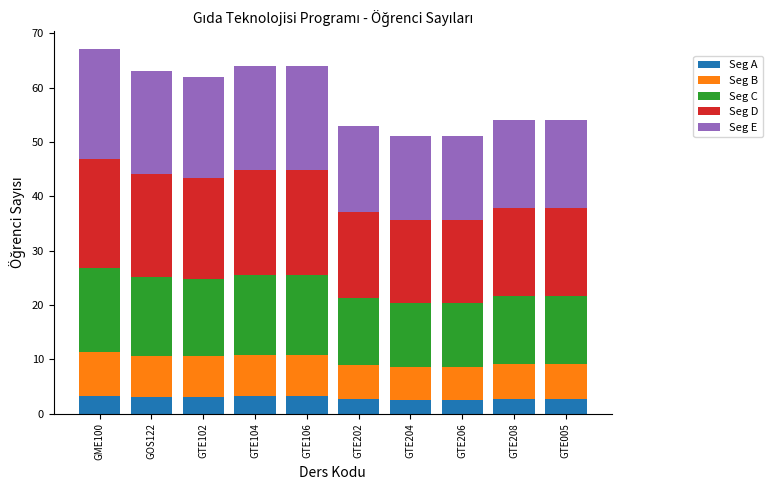

What is the highest value of the Seg A series?

3.4